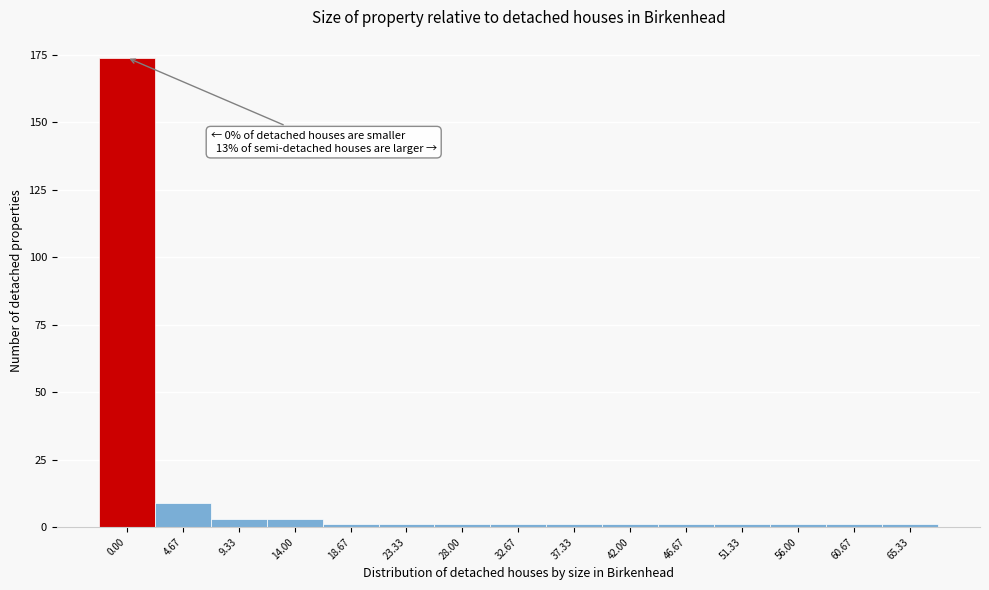

Reading left to right, transcribe all the data shown in this chart.

0.00=174	4.67=9	9.33=3	14.00=3	18.67=1	23.33=1	28.00=1	32.67=1	37.33=1	42.00=1	46.67=1	51.33=1	56.00=1	60.67=1	65.33=1